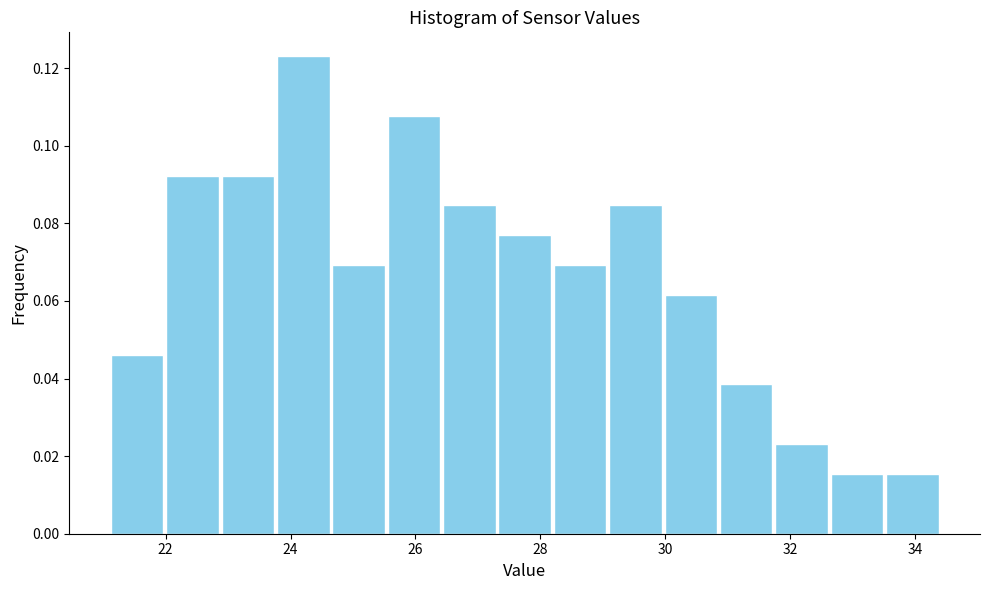

Reading left to right, list every bar in this chart as the range it spans on the x-axis followed by its height. Neither the bar edges nor the heights are printed on the chart, so give them approximately, as read against the axes.

21.2 to 22.0: 0.046
22.0 to 22.8: 0.092
22.8 to 23.8: 0.092
23.8 to 24.6: 0.124
24.6 to 25.6: 0.070
25.6 to 26.4: 0.108
26.4 to 27.4: 0.084
27.4 to 28.2: 0.076
28.2 to 29.0: 0.070
29.0 to 30.0: 0.084
30.0 to 30.8: 0.062
30.8 to 31.8: 0.038
31.8 to 32.6: 0.024
32.6 to 33.6: 0.016
33.6 to 34.4: 0.016